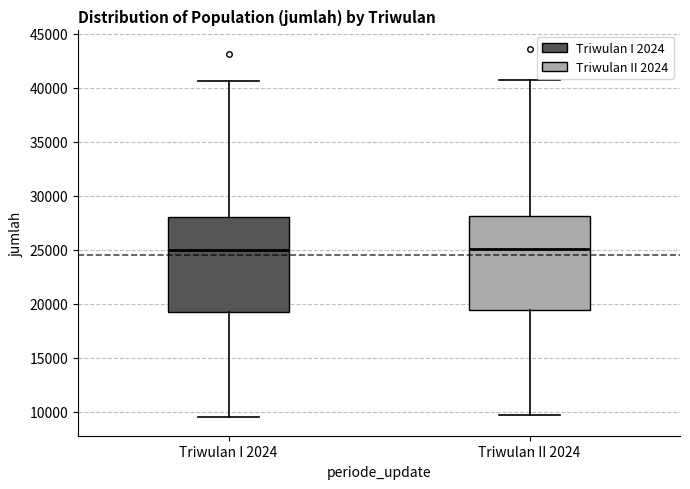

Reading left to right, read every box against the y-axis: the position of its median line, the range the box covers, and the ends of its whiskers. The values are not printed on the chart, so give them approximately, as read against the axis.

Triwulan I 2024: median 25000, box 19000 to 28000, whiskers 9500 to 40500
Triwulan II 2024: median 25000, box 19500 to 28000, whiskers 9500 to 40500